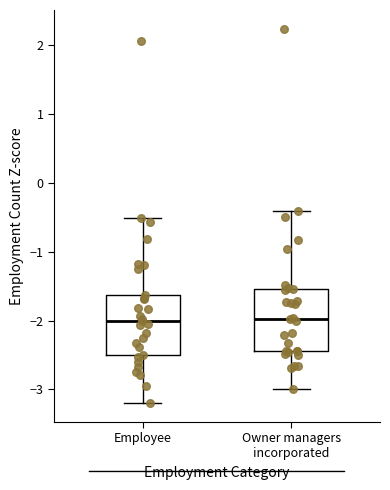

Reading left to right, transcribe this box plot: for each box, give where its median line is, the range the box spans, and where its two whiskers end, as read against the y-axis. The values are not printed on the chart, so give them approximately, as read against the axis.

Employee: median -2.0, box -2.5 to -1.6, whiskers -3.2 to -0.5
Owner managers incorporated: median -2.0, box -2.4 to -1.5, whiskers -3.0 to -0.4